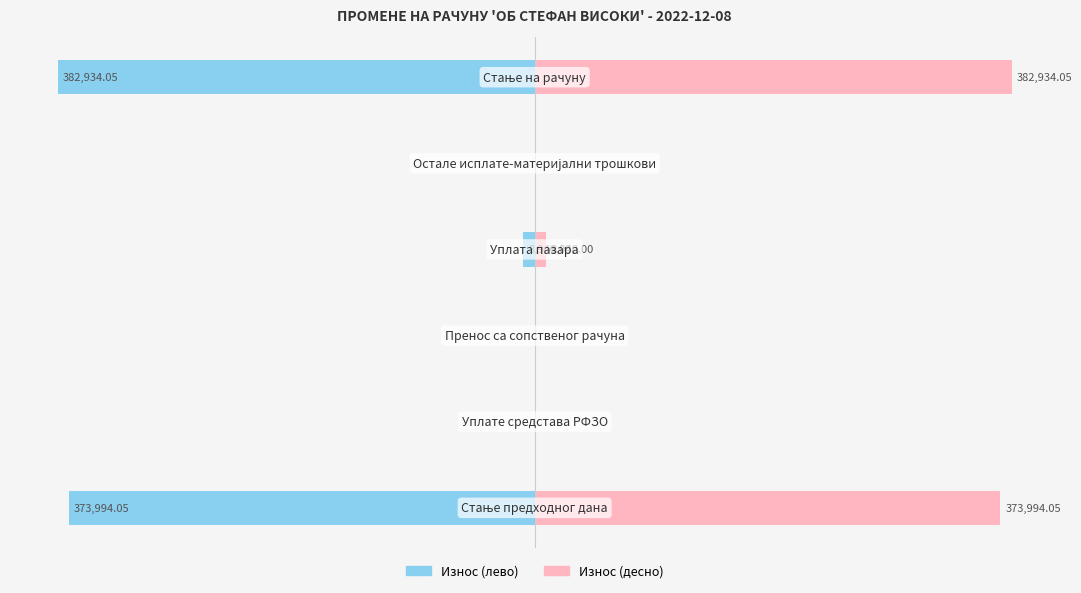

True or false: Износ (десно) has a value of -129734.1 at −100000.

False